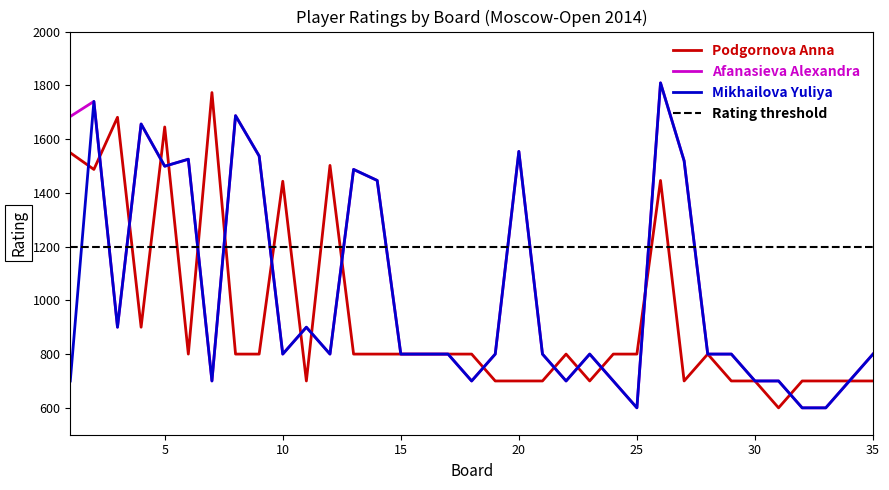

Reading left to right, transcribe all the data shown in this chart.

Podgornova Anna: 1=1549	2=1487	3=1681	4=900	5=1645	6=800	7=1773	8=800	9=800	10=1443	11=700	12=1502	13=800	14=800	15=800	16=800	17=800	18=800	19=700	20=700	21=700	22=800	23=700	24=800	25=800	26=1446	27=700	28=800	29=700	30=700	31=600	32=700	33=700	34=700	35=700
Afanasieva Alexandra: 1=1684	2=1740	3=900	4=1656	5=1499	6=1525	7=700	8=1687	9=1537	10=800	11=900	12=800	13=1487	14=1446	15=800	16=800	17=800	18=700	19=800	20=1554	21=800	22=700	23=800	24=700	25=600	26=1809	27=1519	28=800	29=800	30=700	31=700	32=600	33=600	34=700	35=800
Mikhailova Yuliya: 1=700	2=1740	3=900	4=1656	5=1499	6=1525	7=700	8=1687	9=1537	10=800	11=900	12=800	13=1487	14=1446	15=800	16=800	17=800	18=700	19=800	20=1554	21=800	22=700	23=800	24=700	25=600	26=1809	27=1519	28=800	29=800	30=700	31=700	32=600	33=600	34=700	35=800